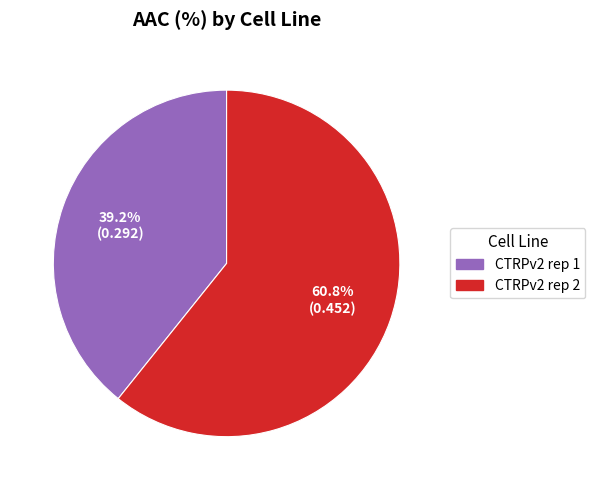

Count the number of slices in the pie.

2